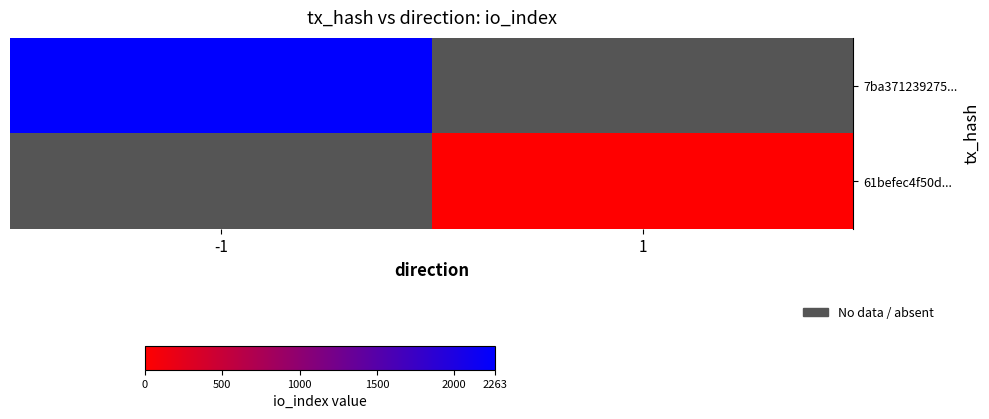

Is the value of 7ba371239275... at 1 greater than the value of 61befec4f50d... at 1?

No